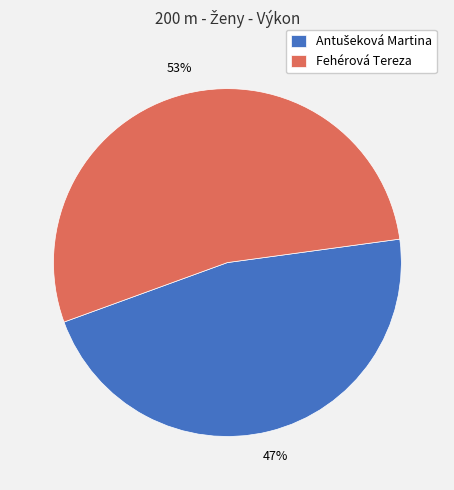

What percentage is the Fehérová Tereza slice, to the nearest percent?

53%